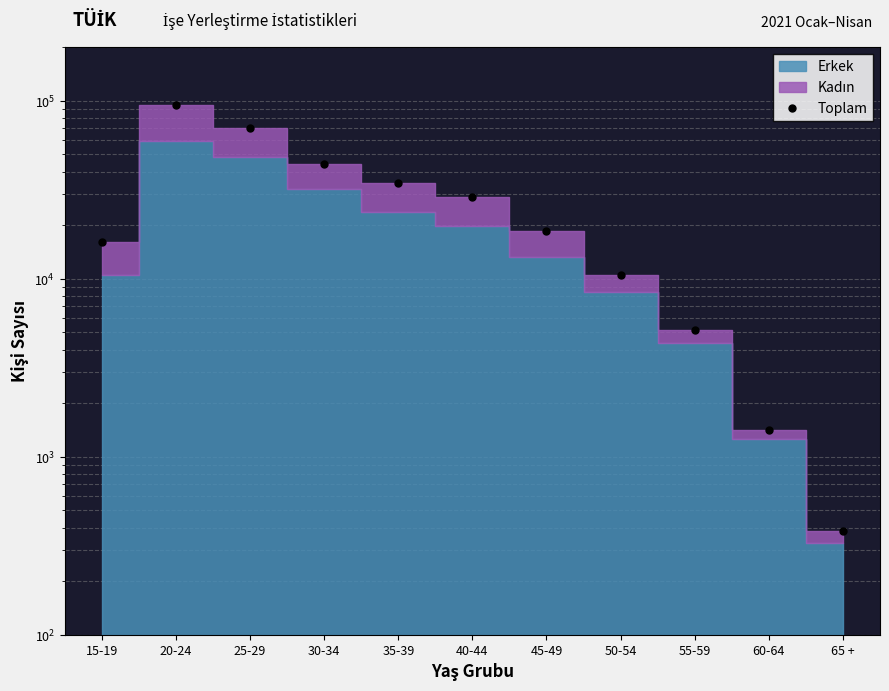

Between 40-44 and 60-64, which is larger?

40-44